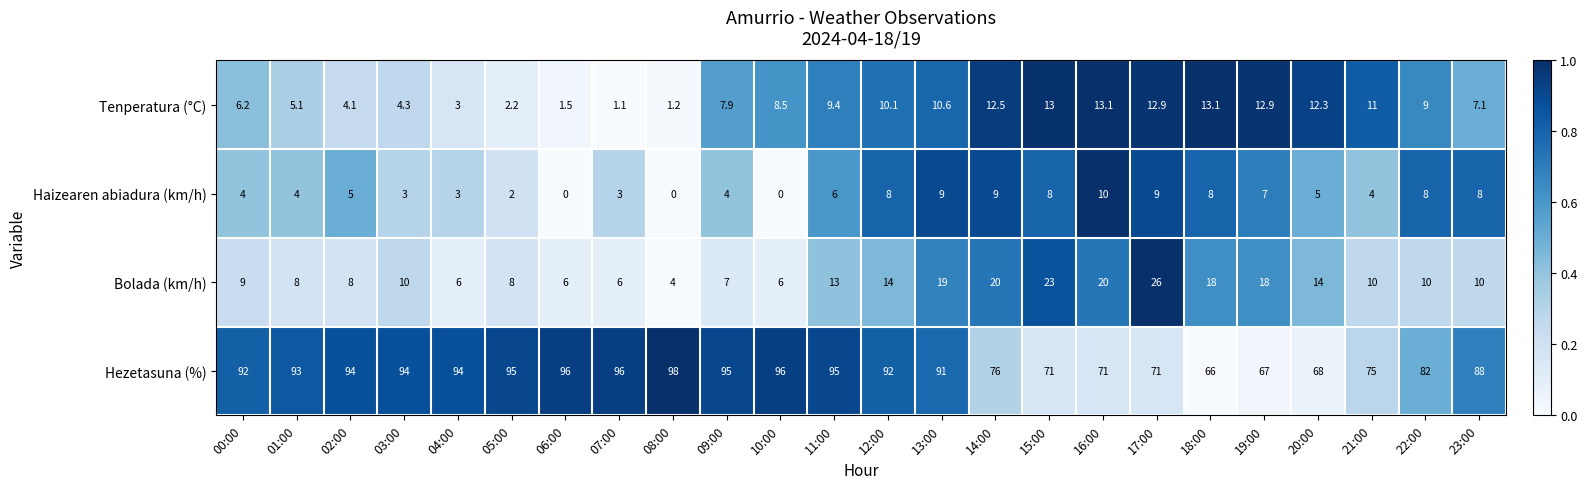

At which category is the sum across all series the highest?

13:00